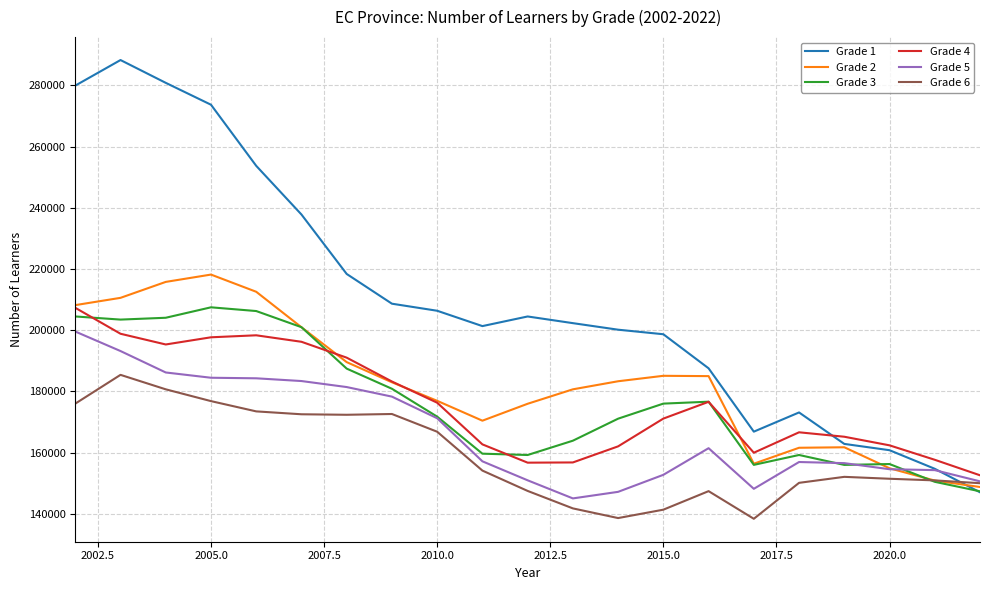

What is the lowest value of the Grade 6 series?

138416